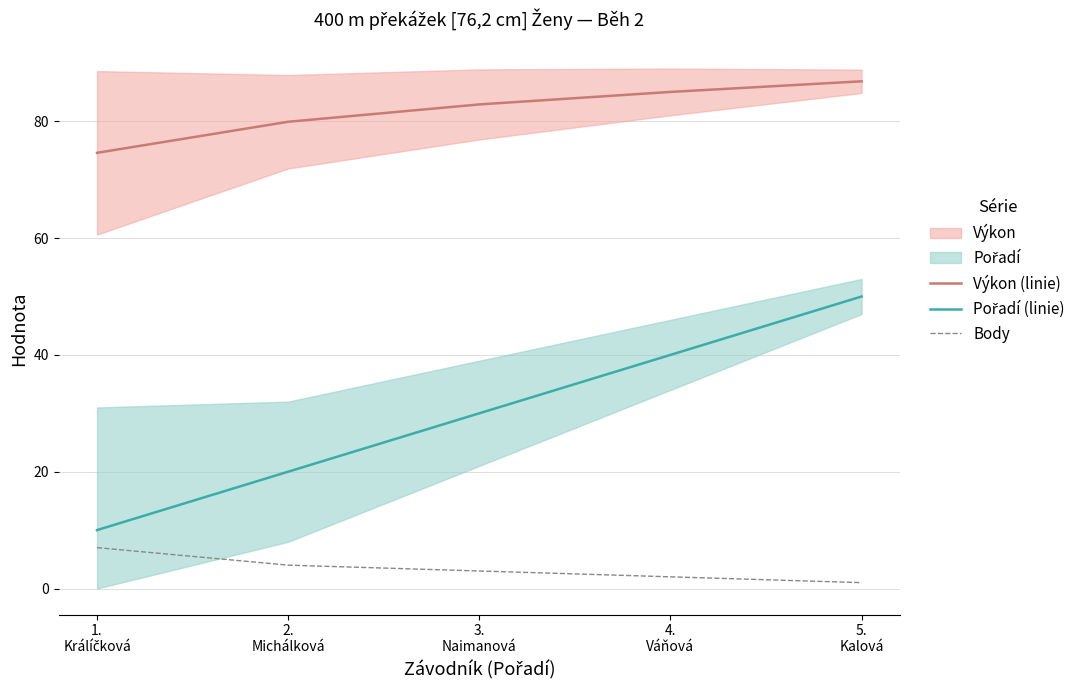

The Výkon (linie) series shows 129.0 at 4.
Váňová. True or false?

False